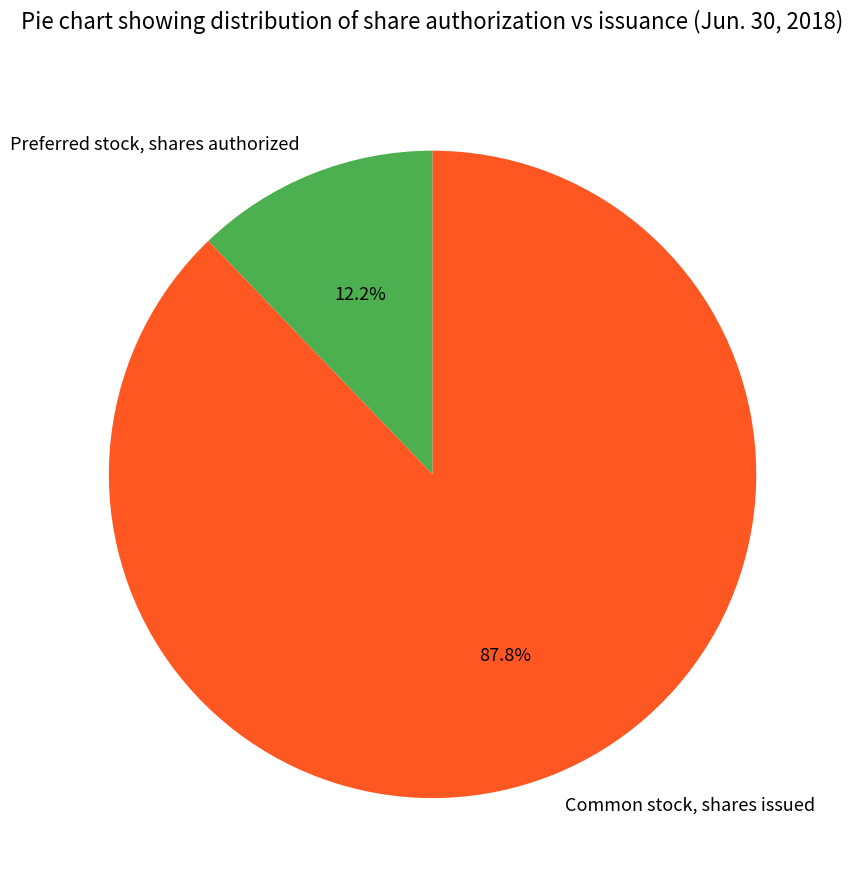

Rank the categories by value from lowest to highest.

Preferred stock, shares authorized, Common stock, shares issued